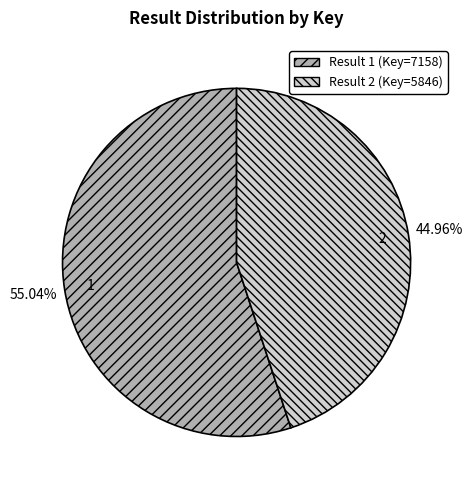

How many slices are in this pie chart?

2